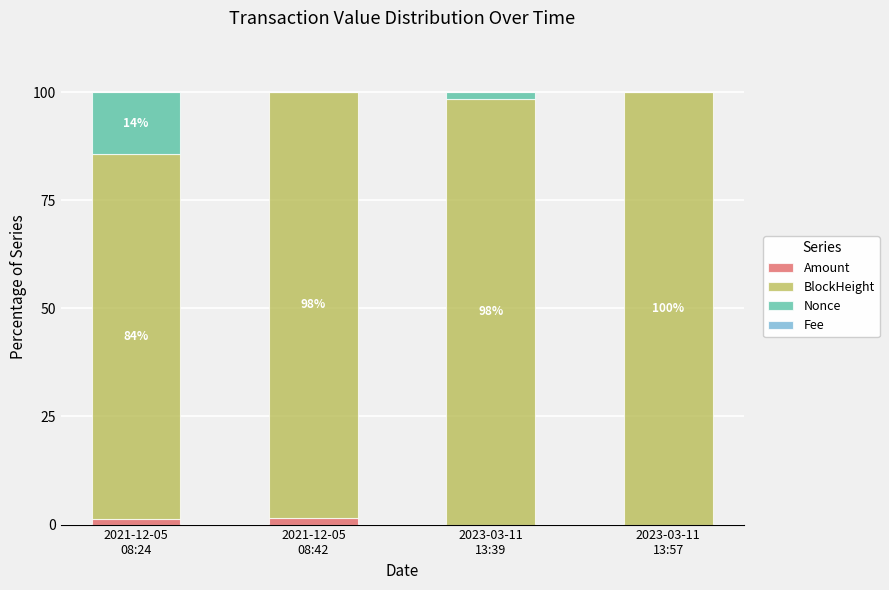

How many data points in Amount are above 1?

2